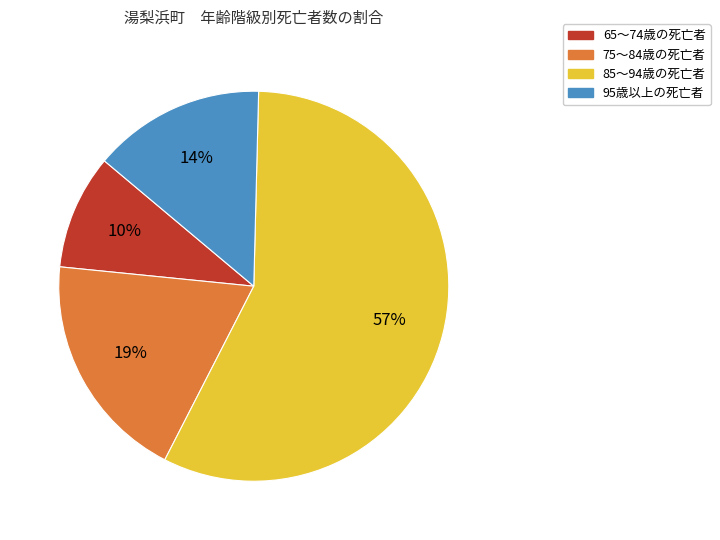

Does 85～94歳の死亡者 represent more than half of the total?

Yes